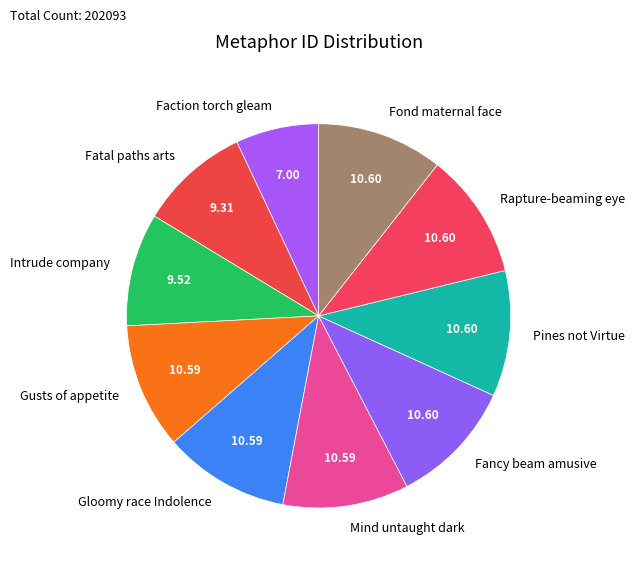

Do Fatal paths arts and Fond maternal face together represent more than half of the pie?

No